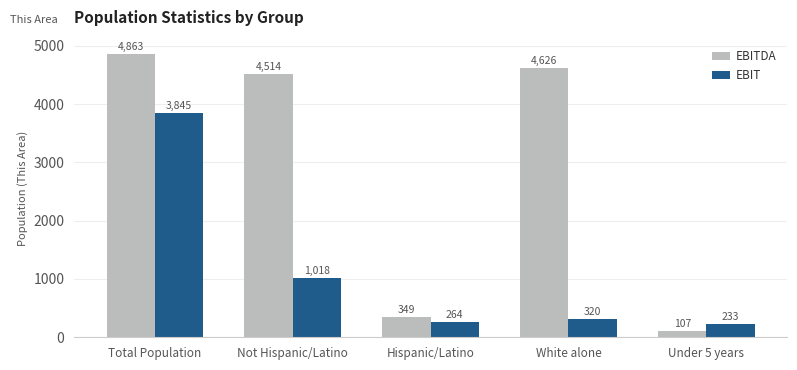

At which category does the chart reach its minimum across all series?

Under 5 years